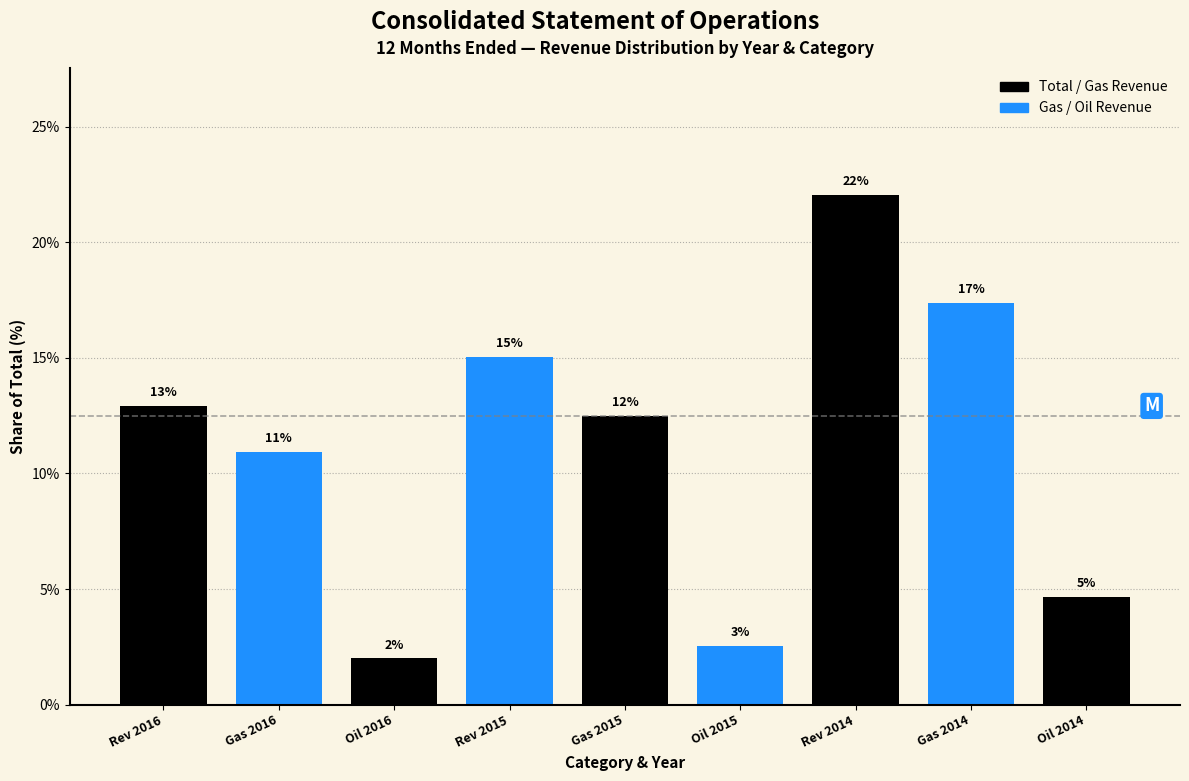

How many bars are there in total?

9